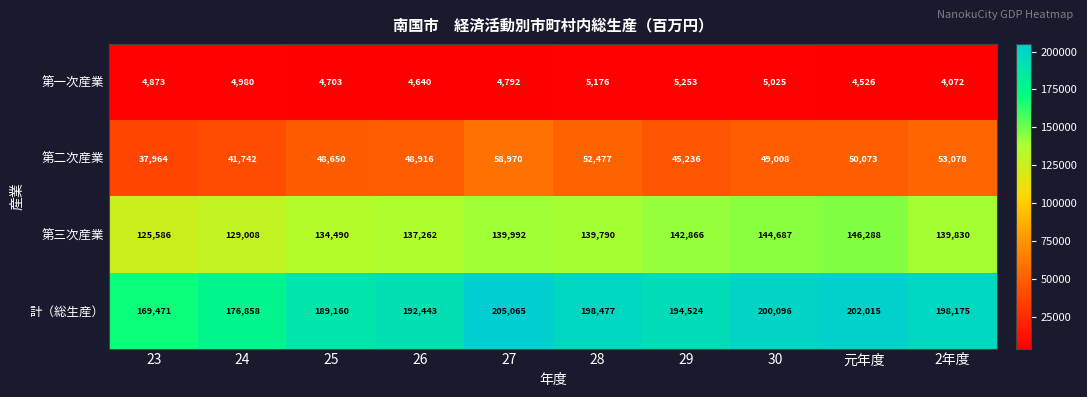

What is the difference between the maximum and minimum values in the 計（総生産） series?

35594